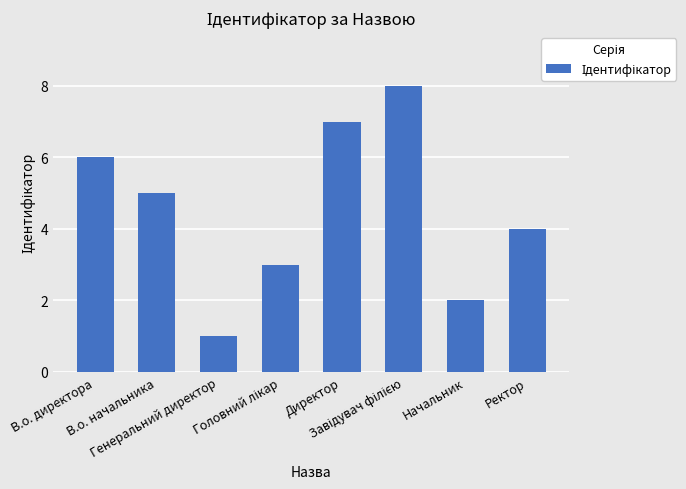

What is the maximum value shown in the chart?

8